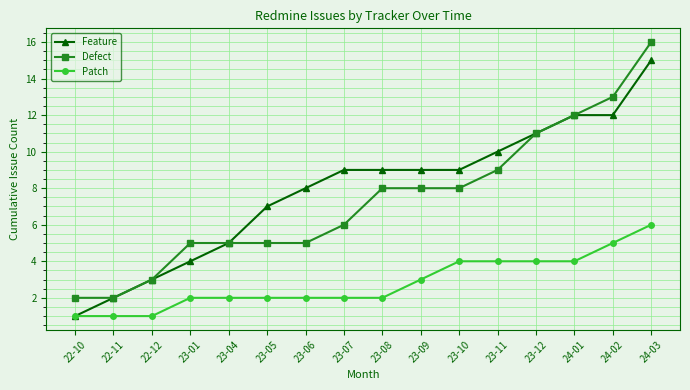

What is the difference between the second highest and minimum values in the Defect series?

11